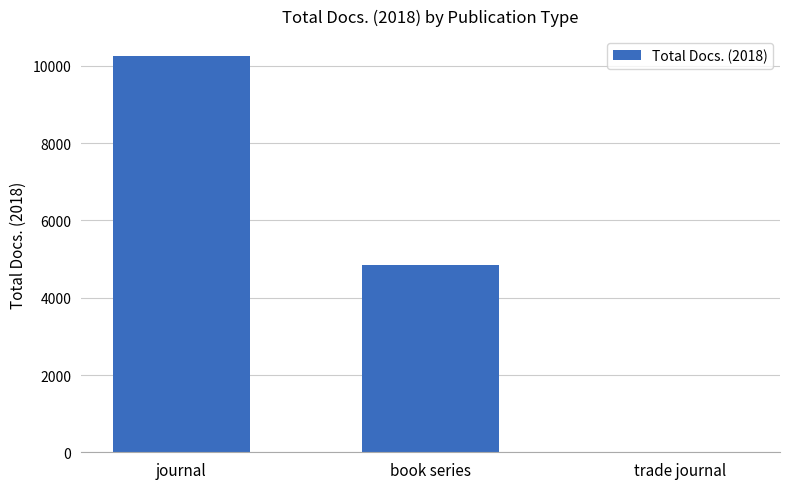

Are the bars horizontal?

No